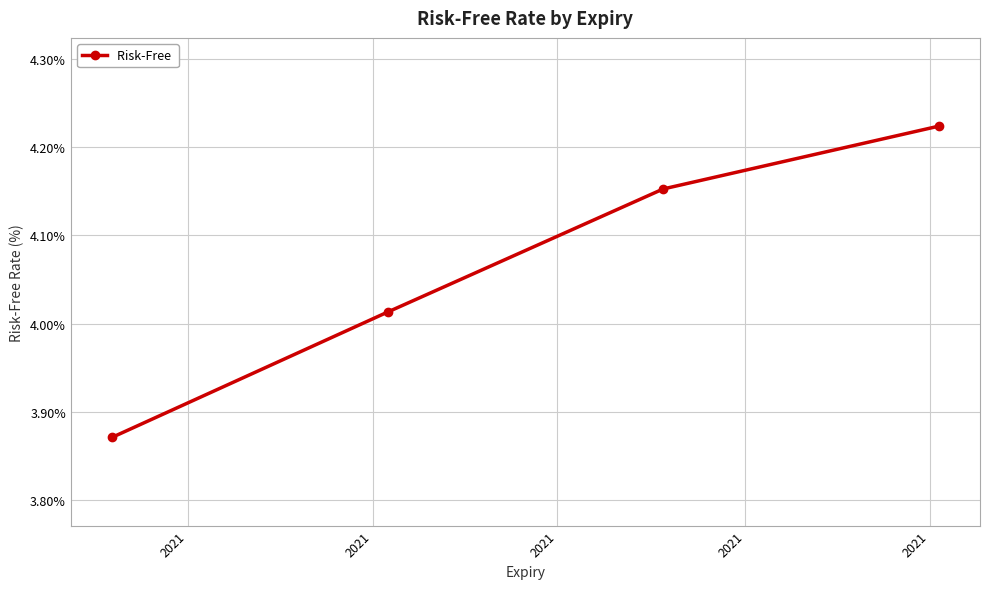

True or false: there are more than 2 points higher than both neighbors.

False